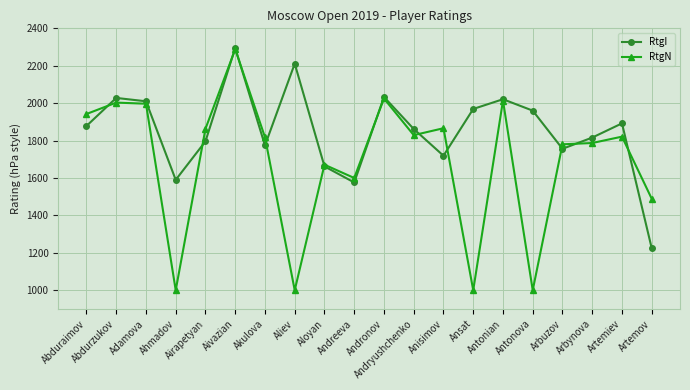

True or false: RtgN has a value of 2288 at Aivazian.

True